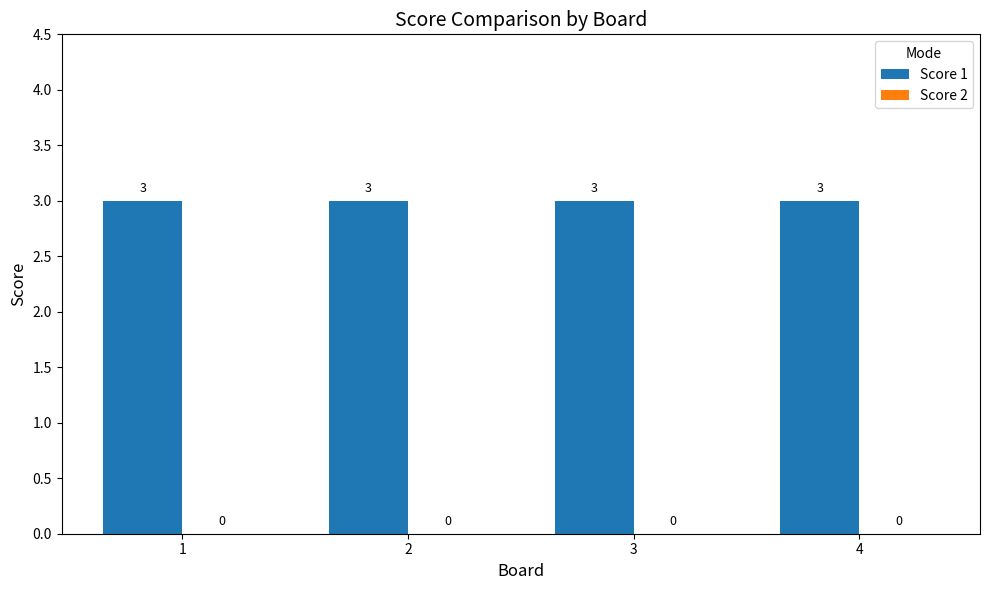

Which series has the widest spread of values?

Score 1